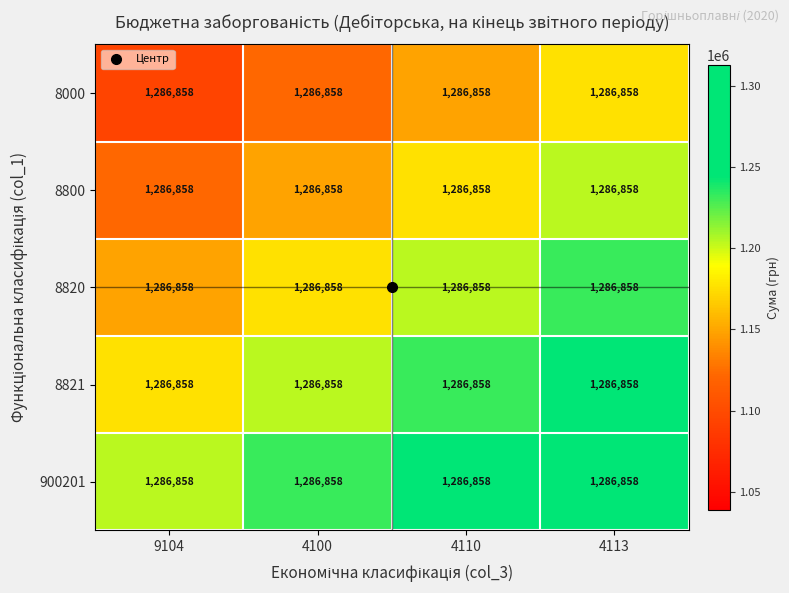

Rank the series by their average value, from highest to lowest.

900201, 8821, 8820, 8800, 8000